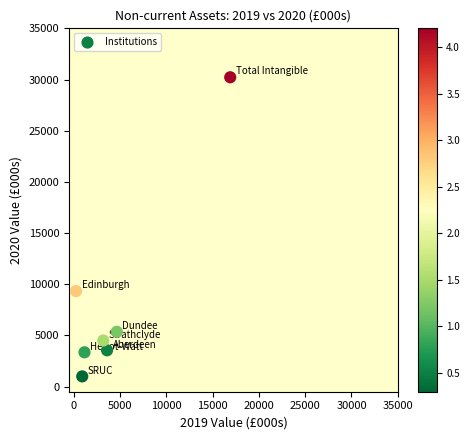

What Y value in the scatter plot is closest to 15608?

9332